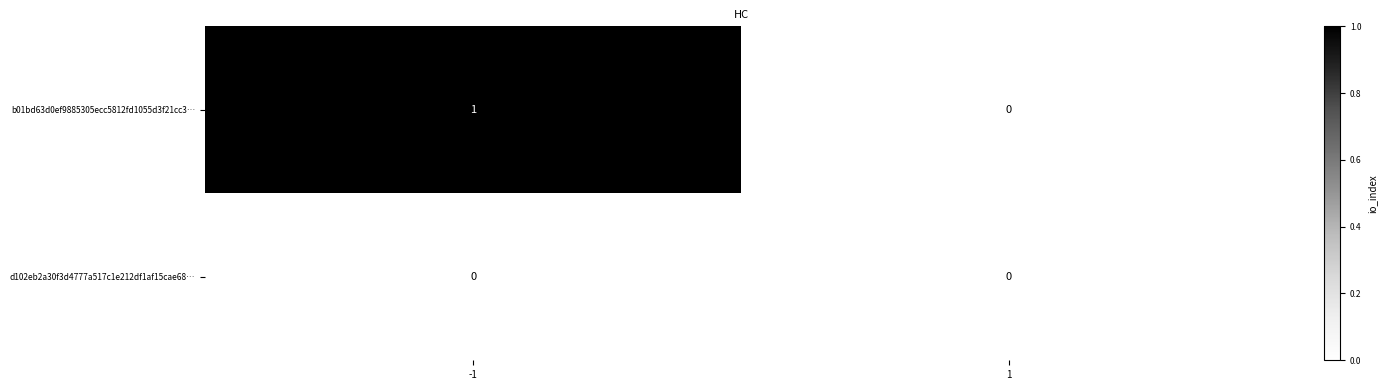

List the series in order of their peak value, lowest first.

d102eb2a30f3d4777a517c1e212df1af15cae68…, b01bd63d0ef9885305ecc5812fd1055d3f21cc3…